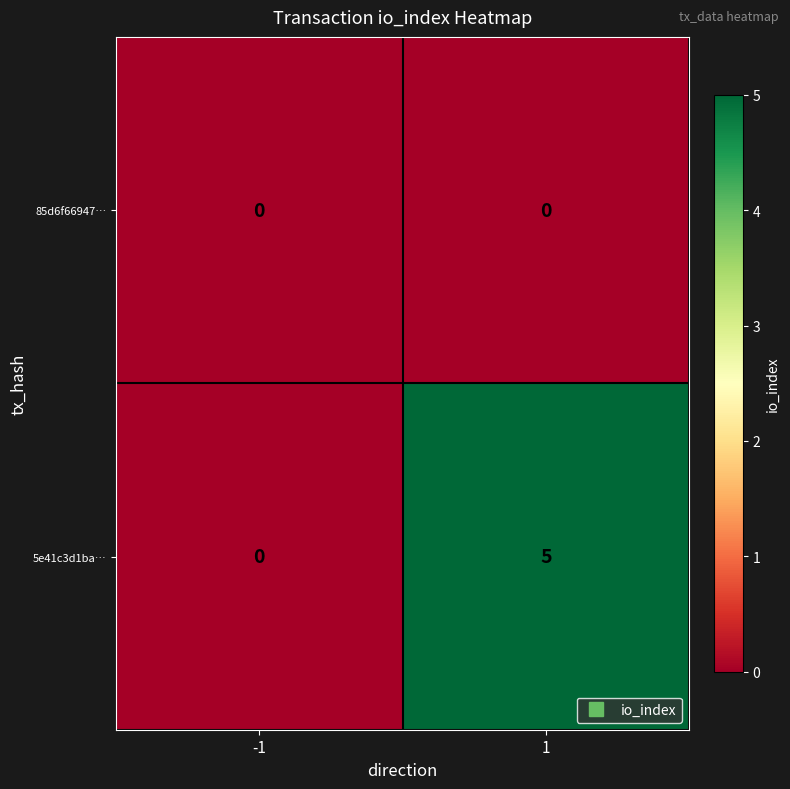

What is the highest value of the 5e41c3d1ba… series?

5